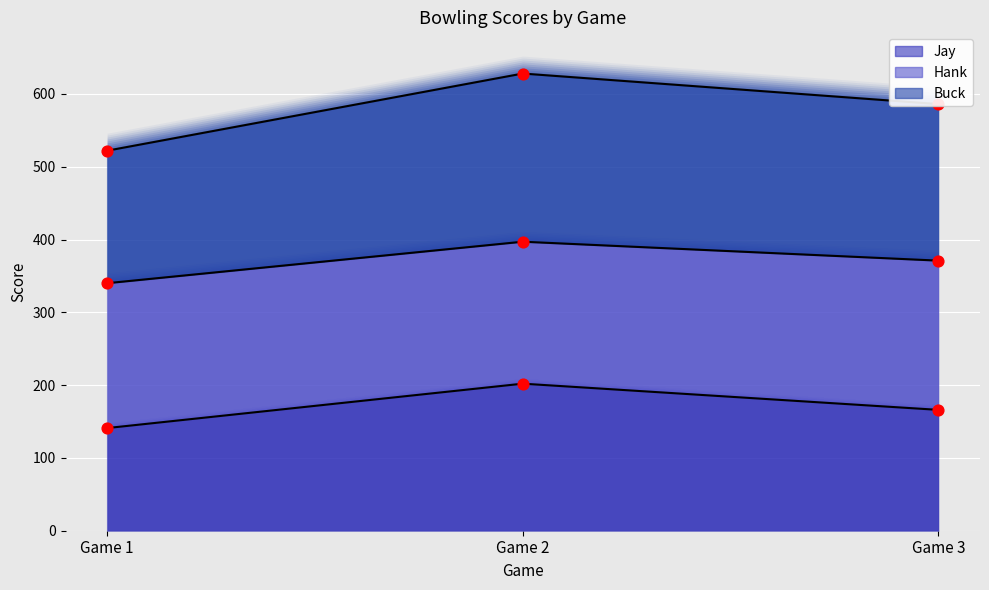

Which series has the largest total across all categories?

Buck (line)